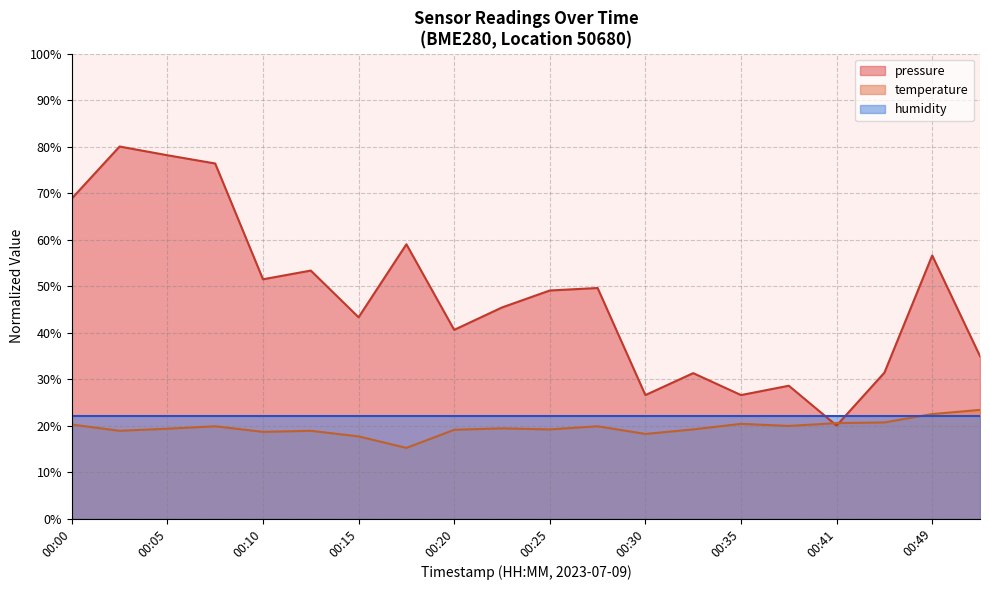

Where is temperature nearest to the value 19?

00:20